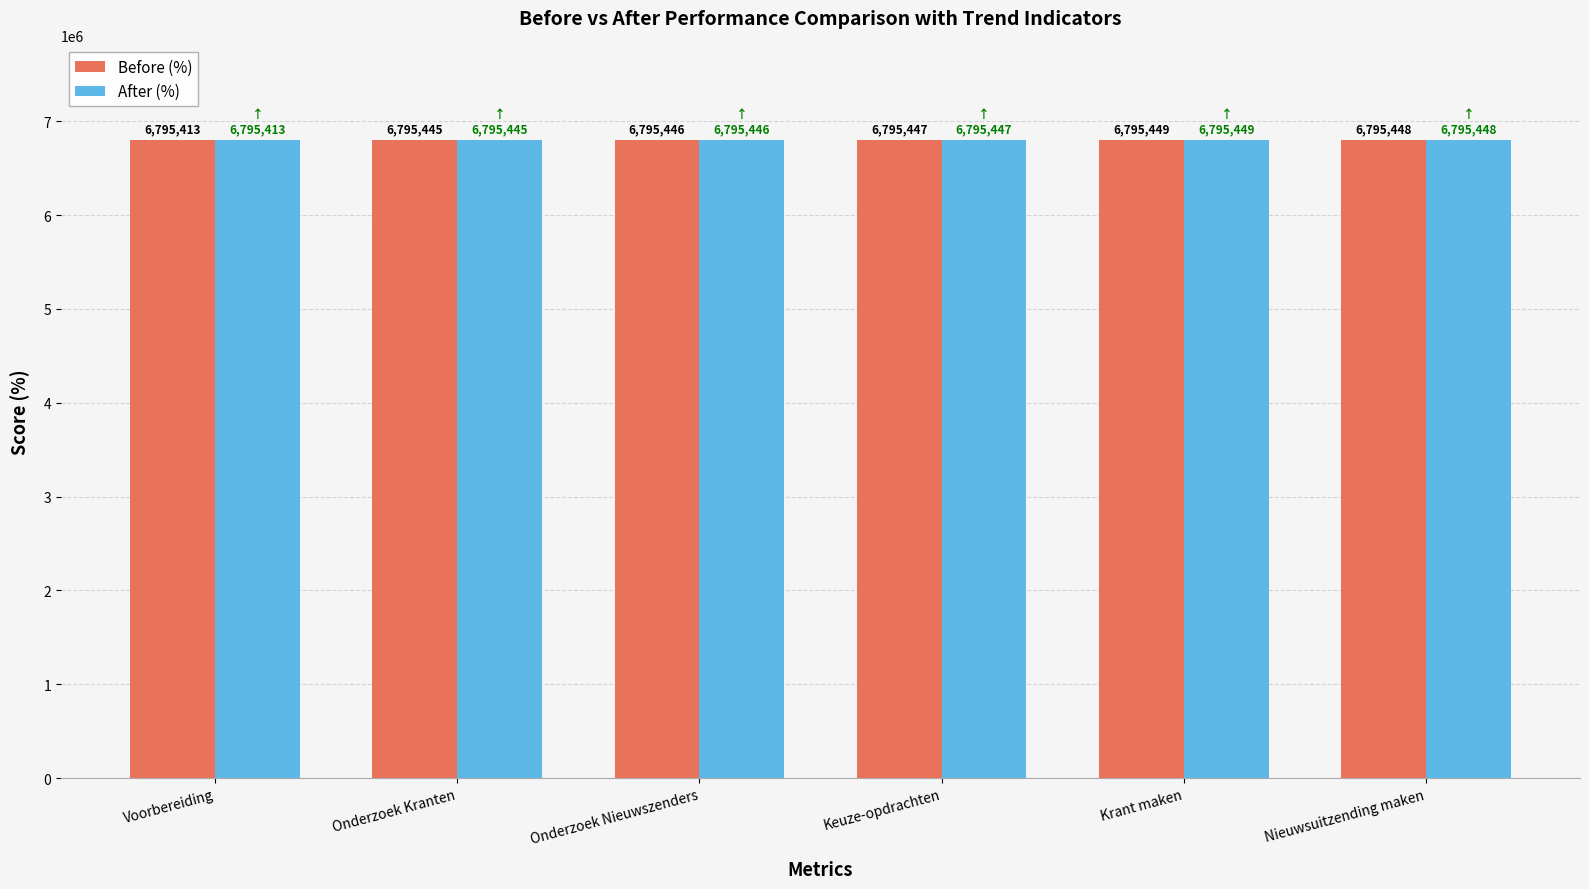

At which category does the chart reach its minimum across all series?

Voorbereiding